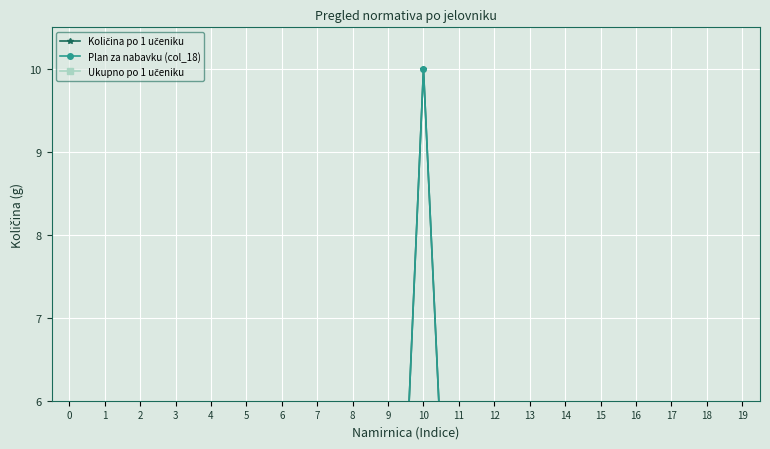

The Količina po 1 učeniku series shows 0.0 at 15. True or false?

True